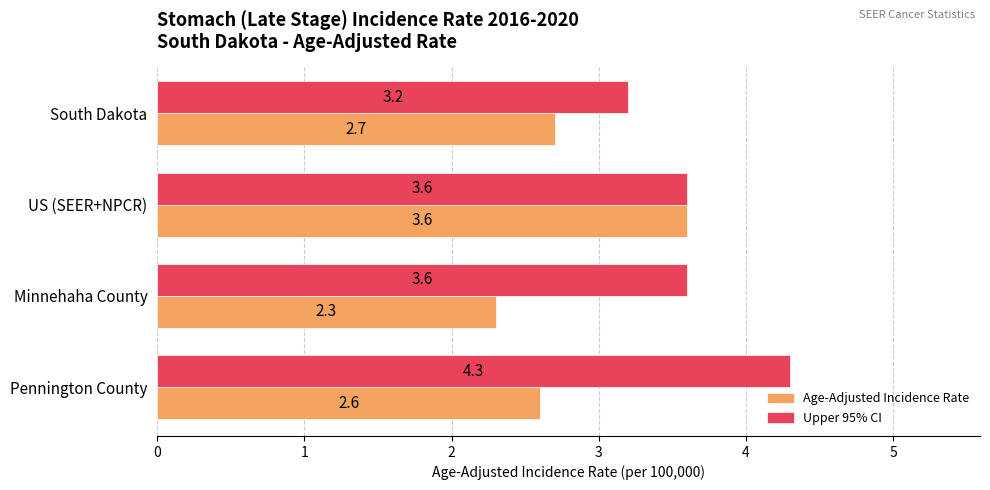

Which category has the lowest value across all series?

Minnehaha County